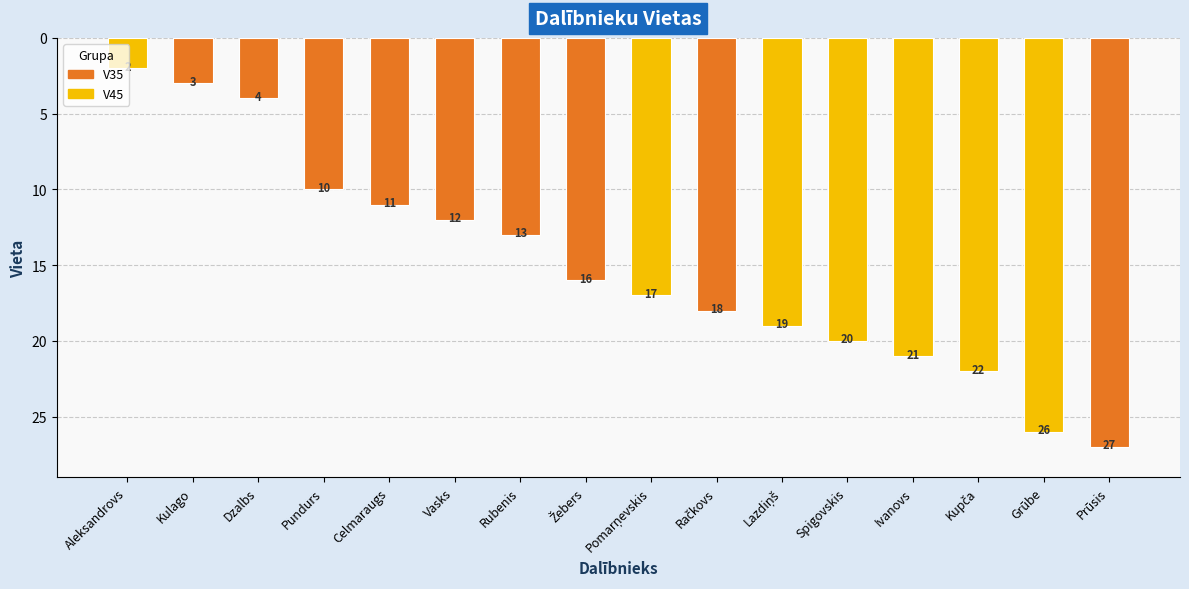

Reading right to left, extract all data points from this chart.

27	26	22	21	20	19	18	17	16	13	12	11	10	4	3	2